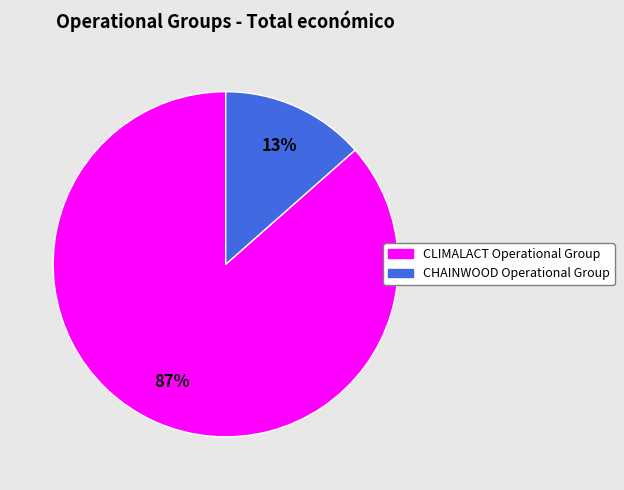

Is there any slice that represents more than half of the pie?

Yes